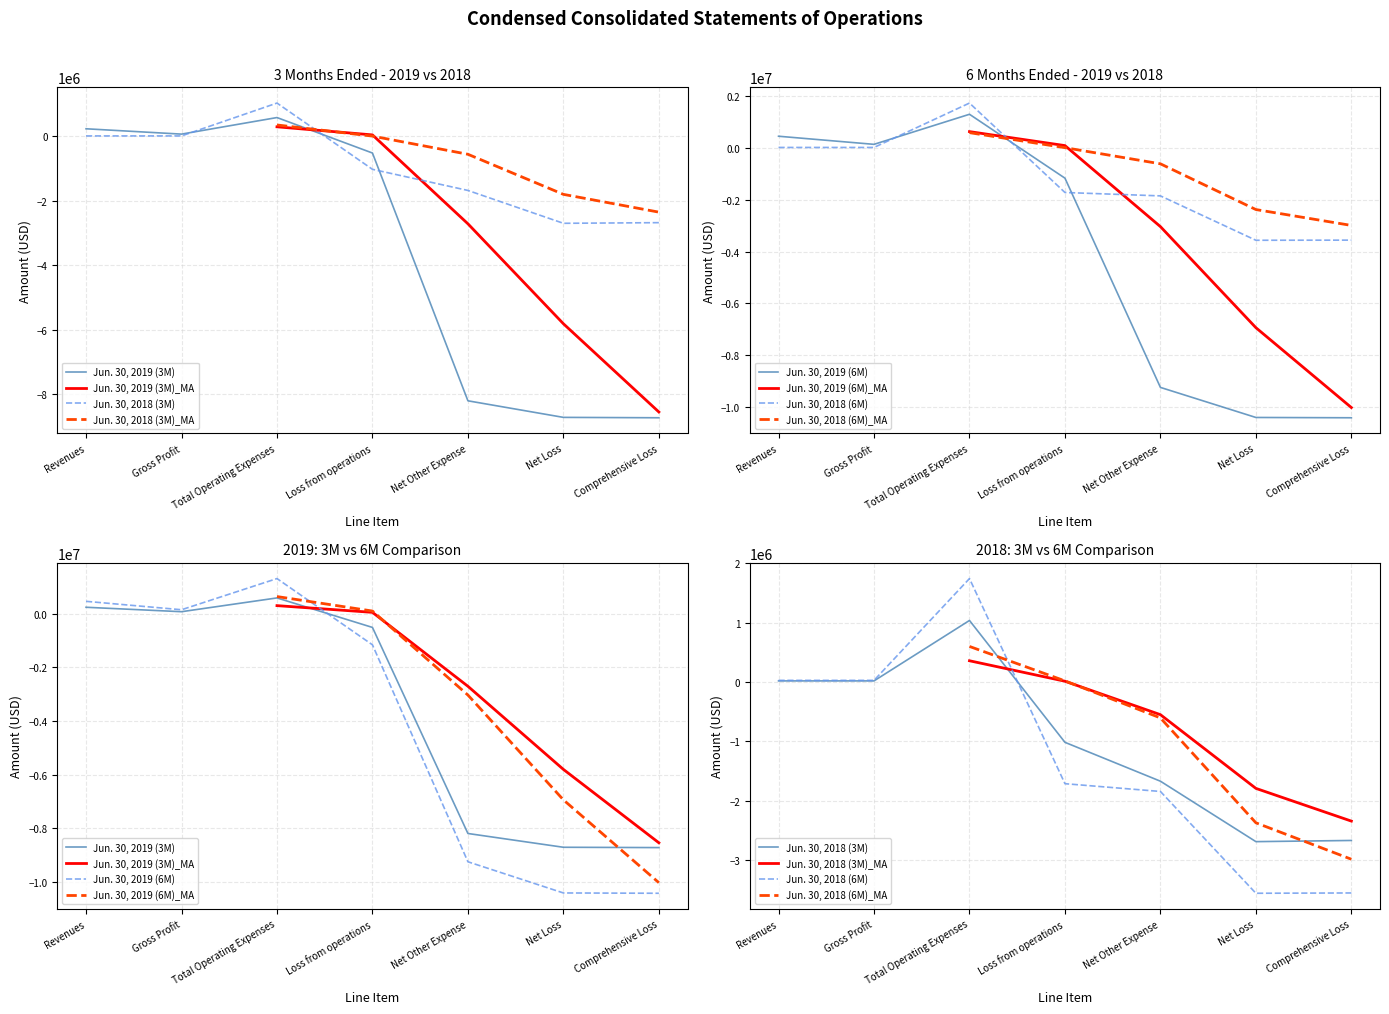

Between which two adjacent categories do 3M_2019 and 6M_2018 first intersect?

Gross Profit and Total Operating Expenses